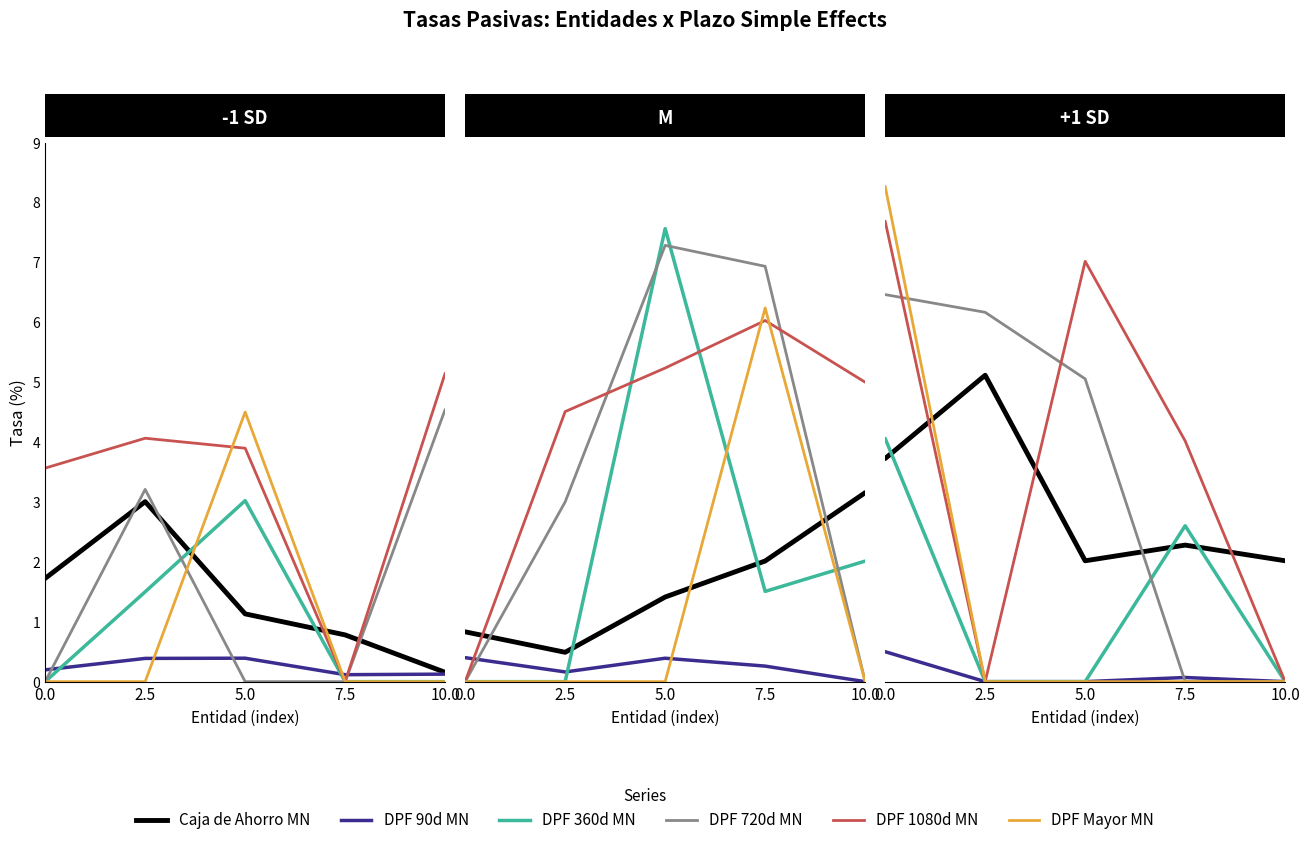

At which label is DPF 1080d MN closest to 3?

7.5